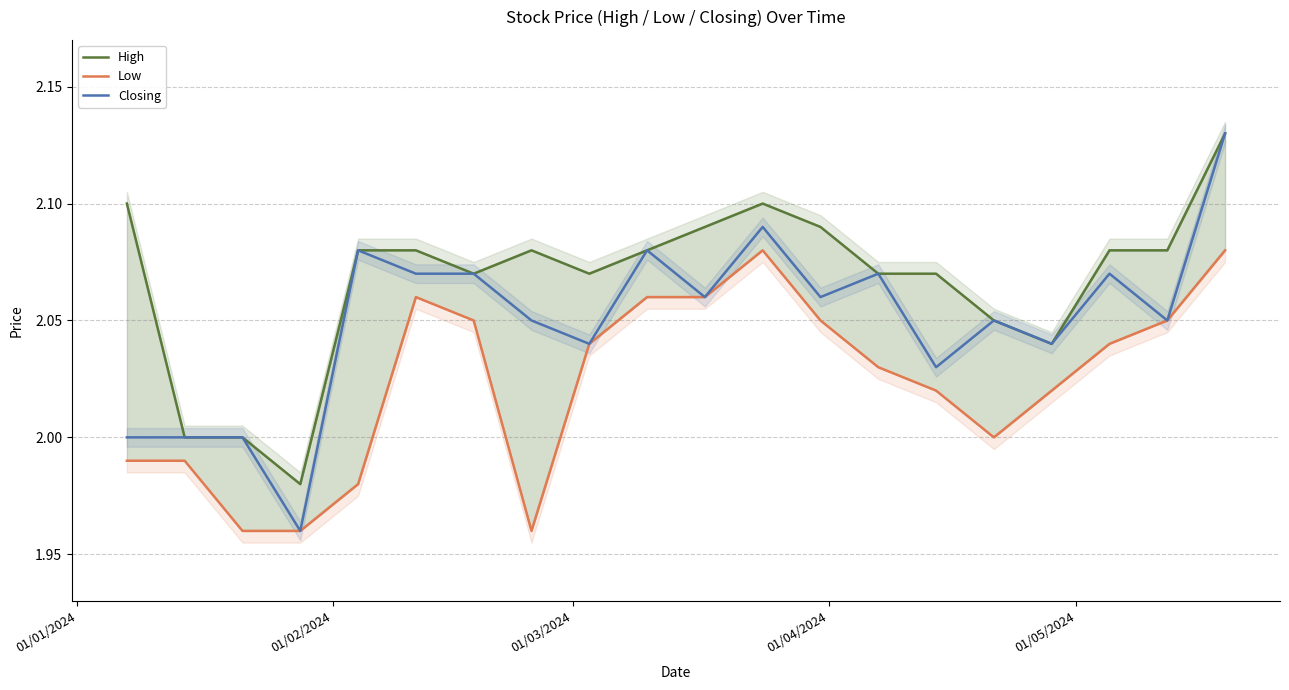

What is the value of the High point at the 17th from the left?

2.0